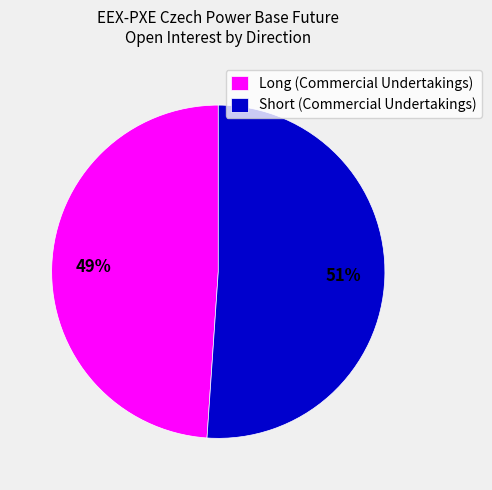

Is there any slice that represents more than half of the pie?

Yes